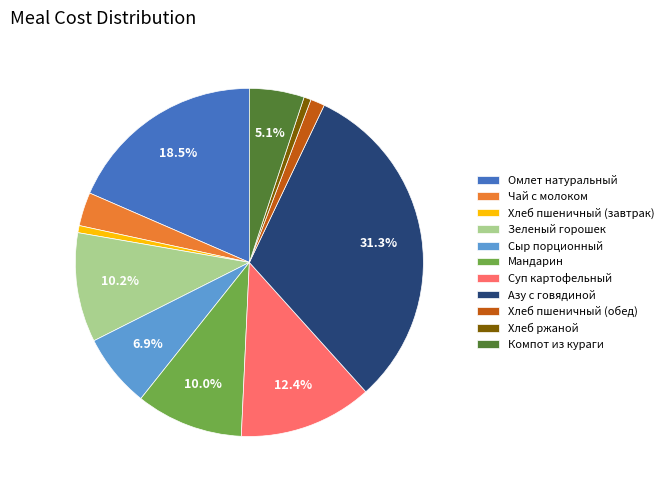

Which category has the biggest portion of the pie?

Азу с говядиной